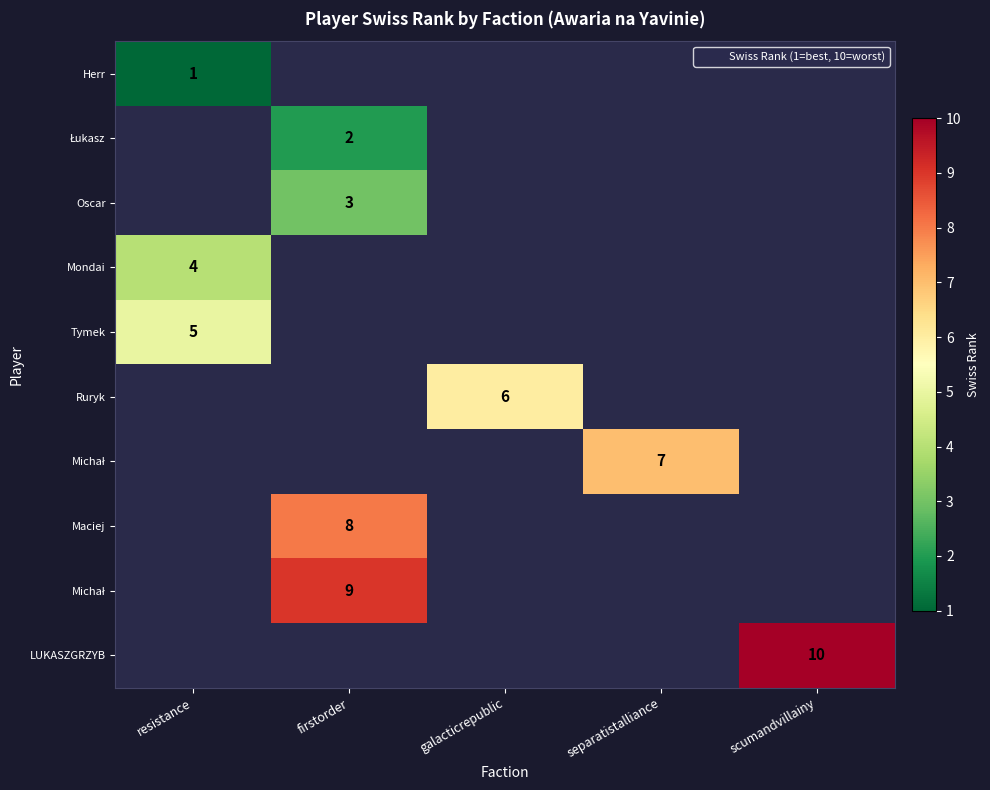

What is the spread (max minus min) of values at resistance?

4.0